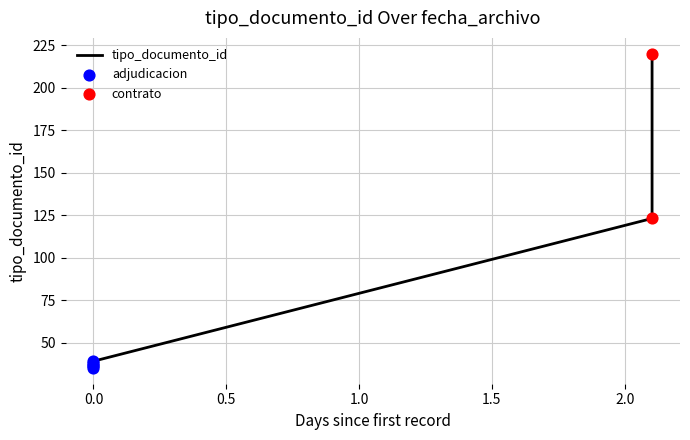

What is the change in value from 2016-02-23 10:17:45 to 2016-02-23 10:17:45?

+1